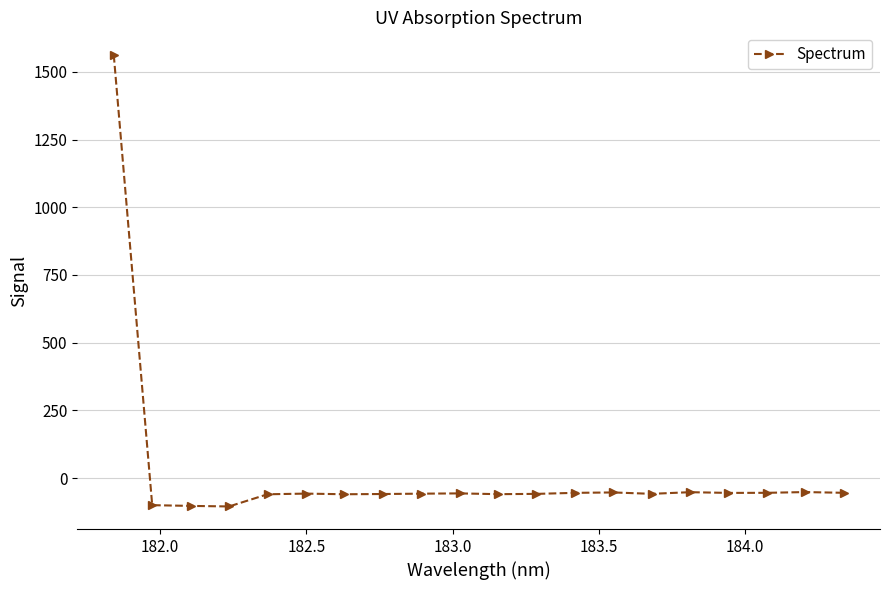

True or false: the data has more than 2 interior local peaks.

True